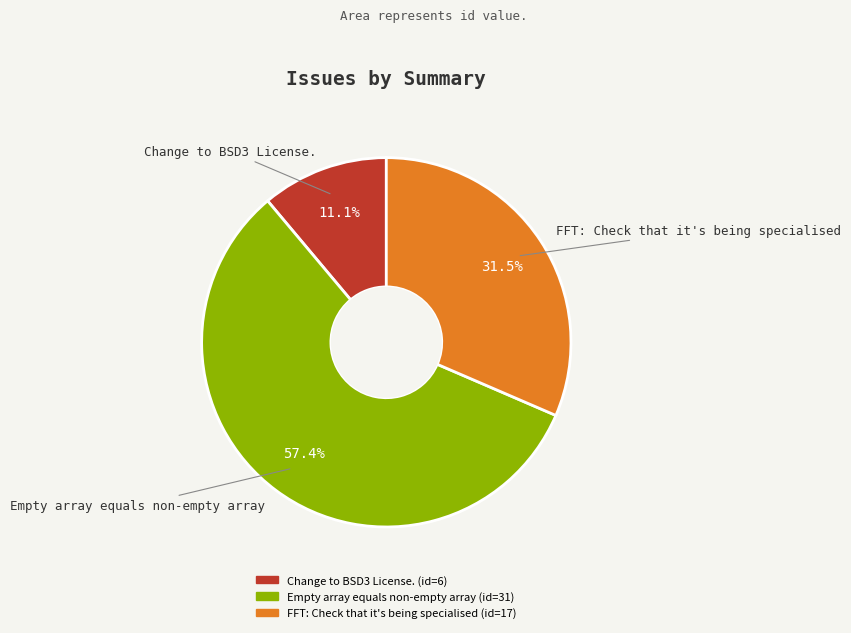

Is the sum of FFT: Check that it's being specialised and Empty array equals non-empty array greater than half?

Yes